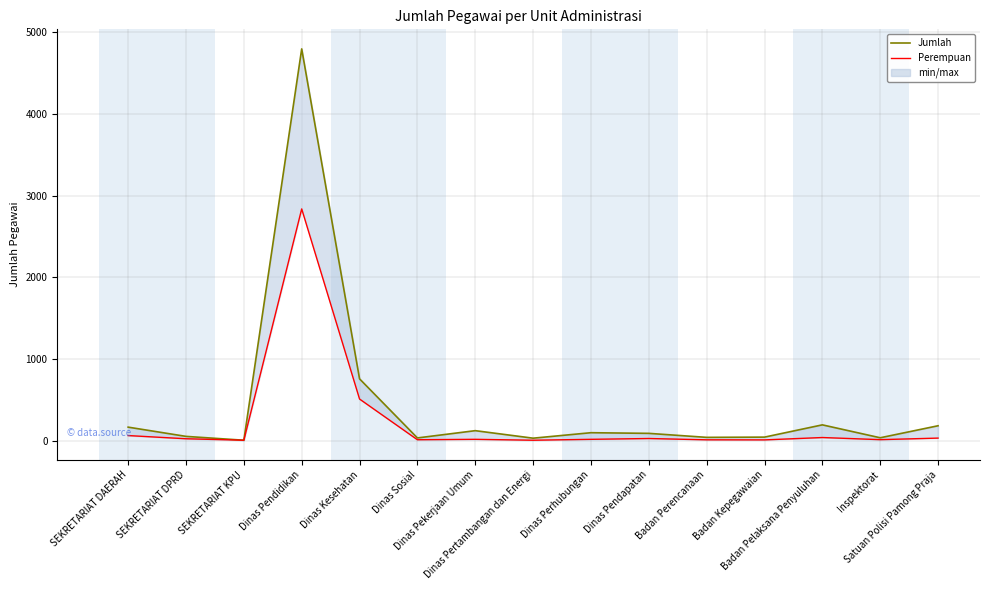

Is the value of Jumlah at Badan Perencanaan greater than the value of Perempuan at Dinas Pertambangan dan Energi?

Yes